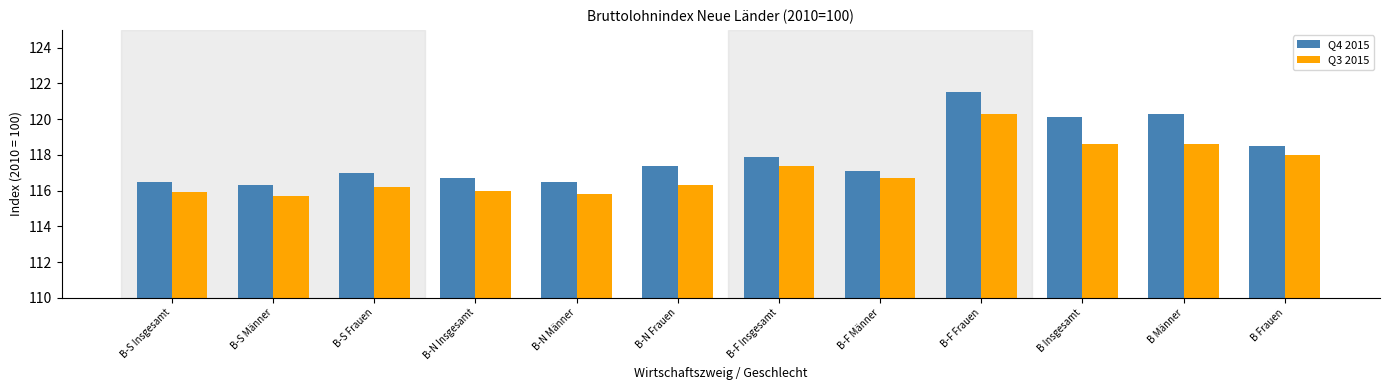

What value does the Q3 2015 series have at B-F Insgesamt?

117.4